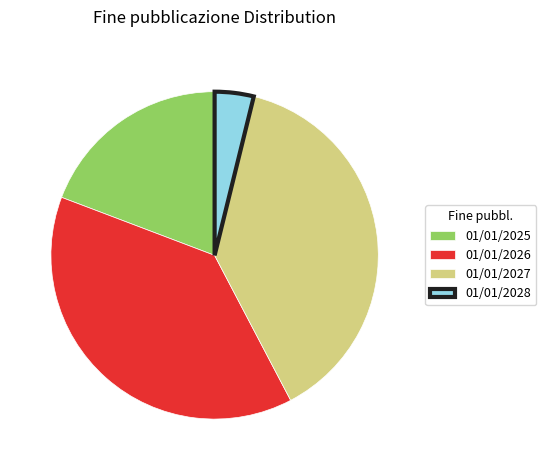

Count the number of slices in the pie.

4